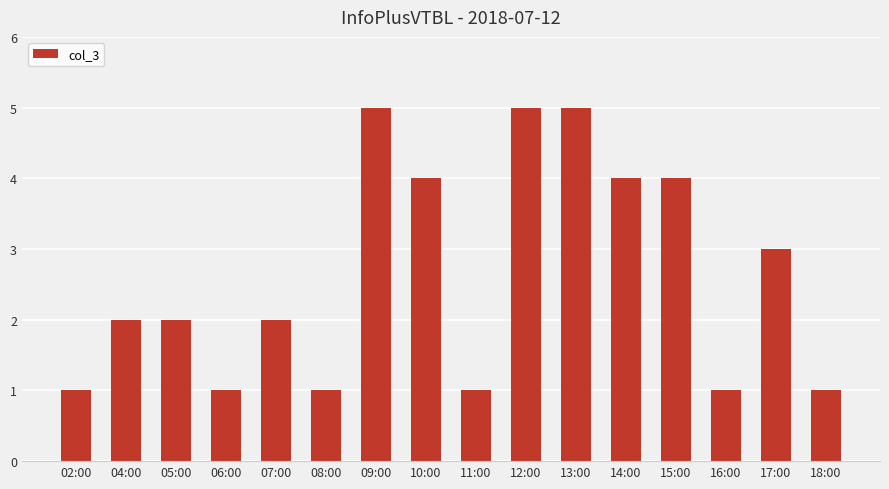

The value at 11:00 is 2. True or false?

False